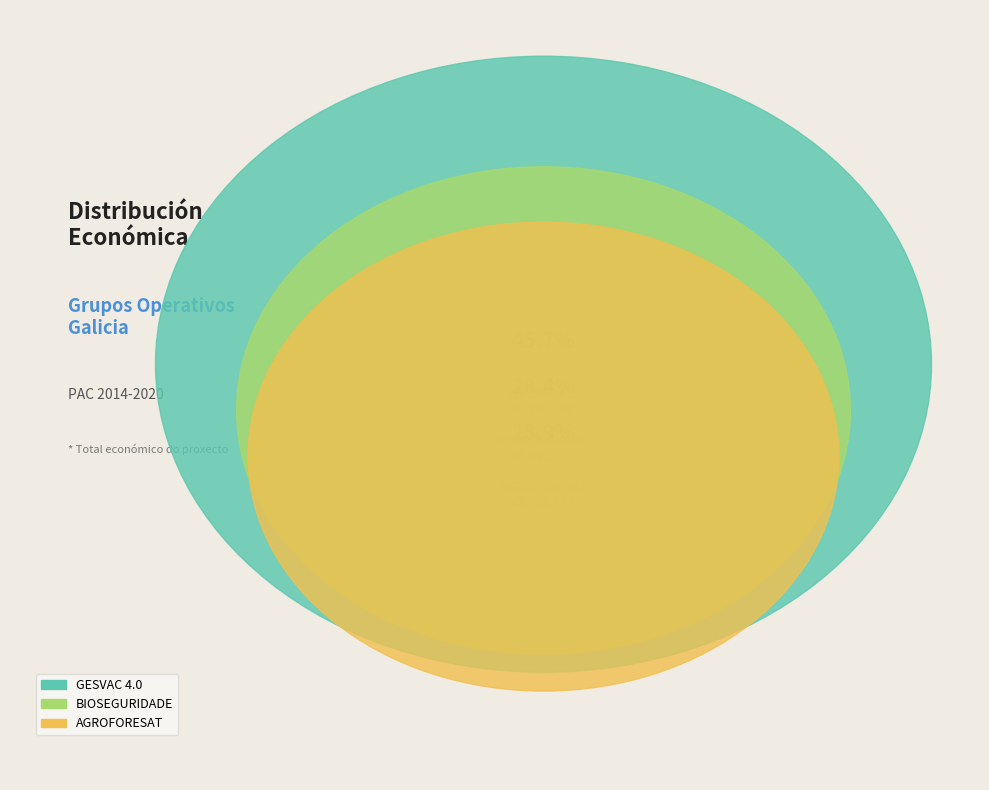

Do AGROFORESAT and BIOSEGURIDADE together represent more than half of the pie?

Yes